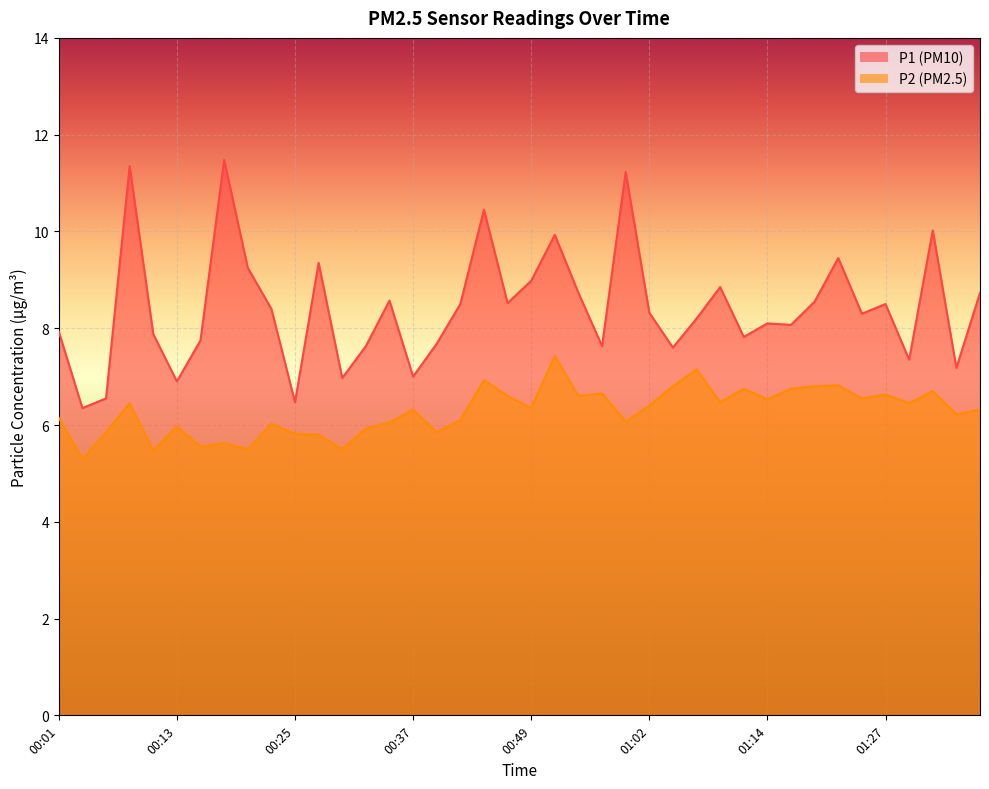

How many data points does each series have?

40